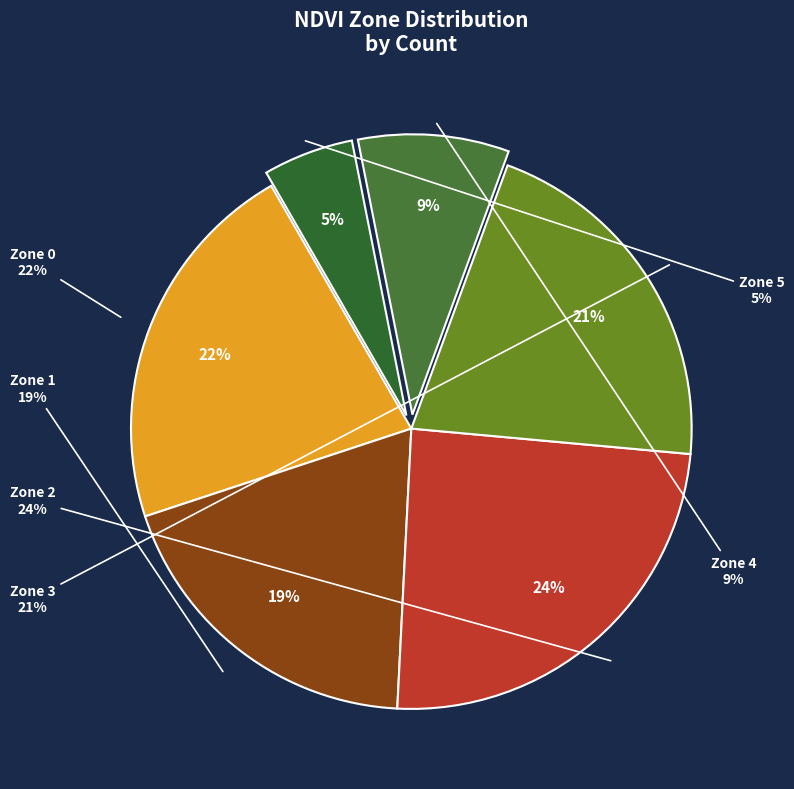

Does any single category account for the majority?

No